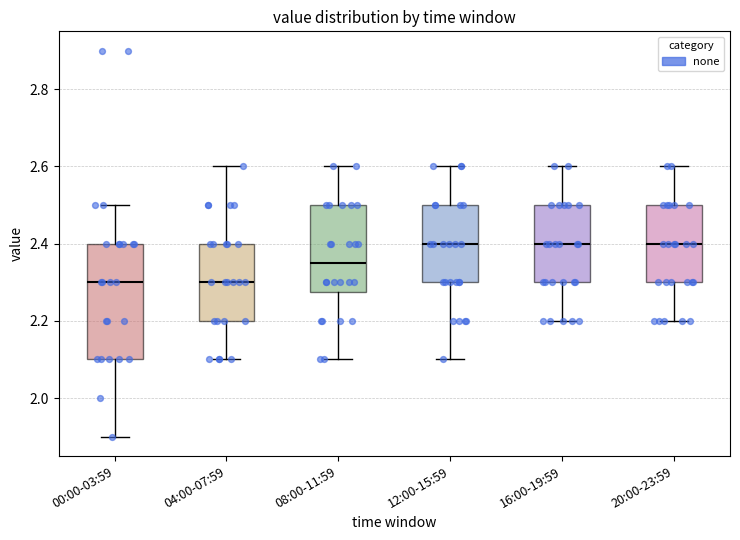

Which box is the tallest, from its lower edge to its upper edge?

00:00-03:59